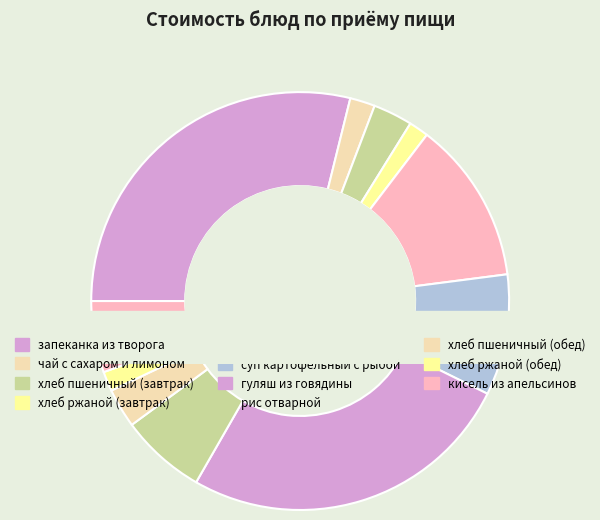

How many slices are in this pie chart?

11